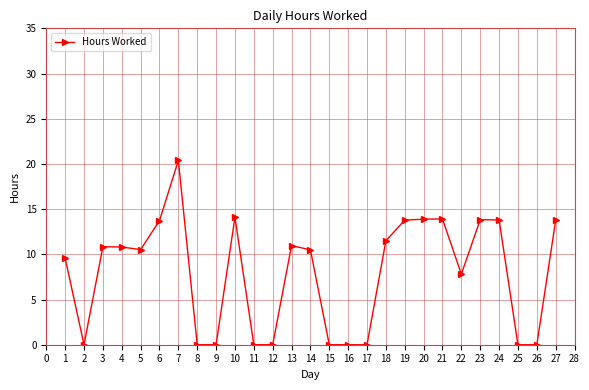

At which category does the chart reach its peak across all series?

7